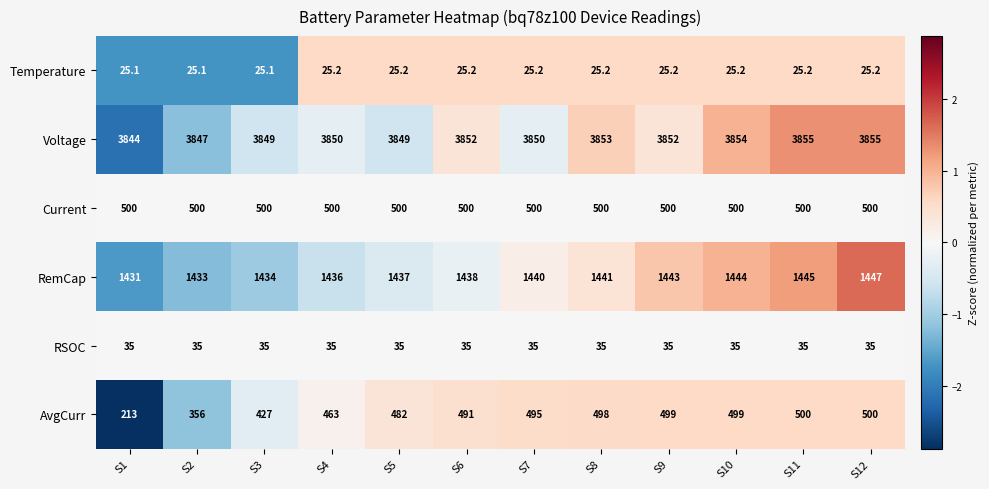

Which series has the largest total across all categories?

Voltage